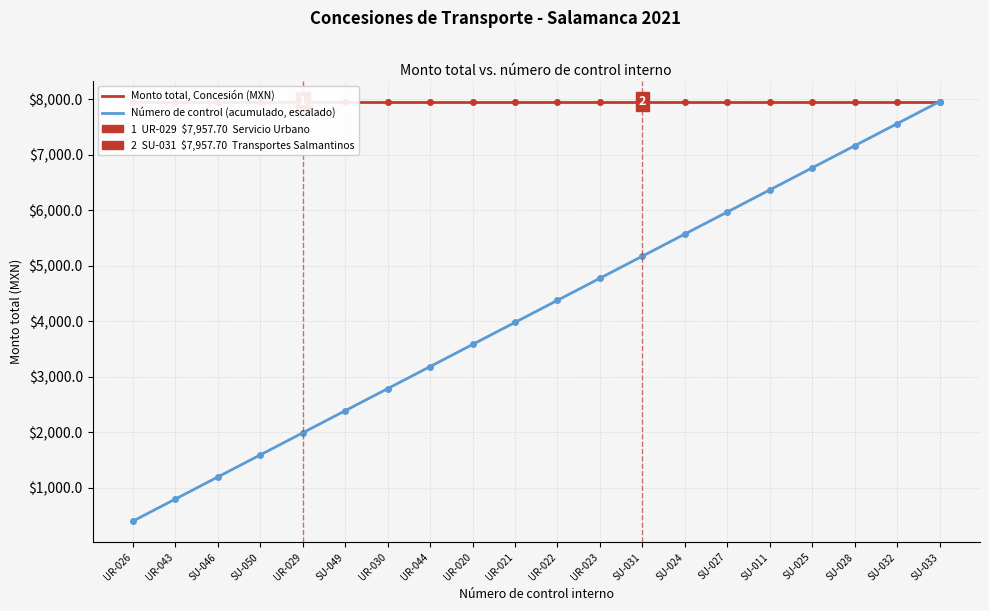

The Monto total, Concesión (MXN) series shows 7957.7 at SU-049. True or false?

True